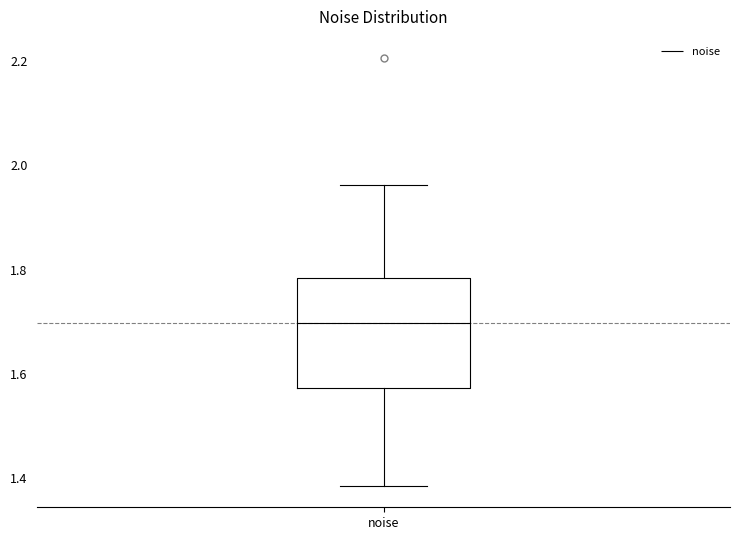

Read this box plot against the y-axis: the position of the median line, the range covered by the box, and the ends of both whiskers. The values are not printed on the chart, so give them approximately, as read against the axis.

median 1.70, box 1.58 to 1.78, whiskers 1.38 to 1.96